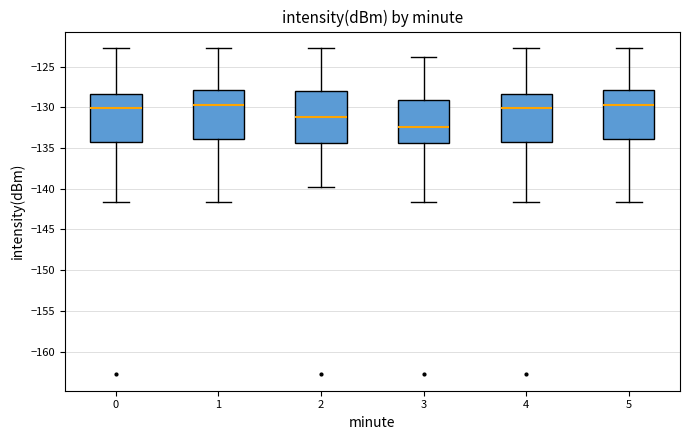

Which box's median line is the lowest?

3